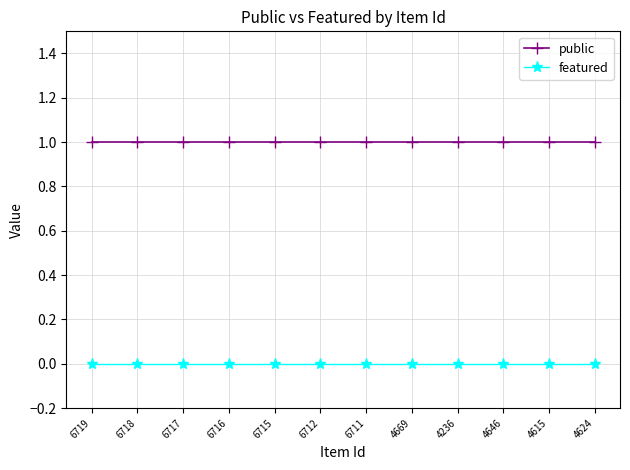

Count the number of categories in the chart.

12